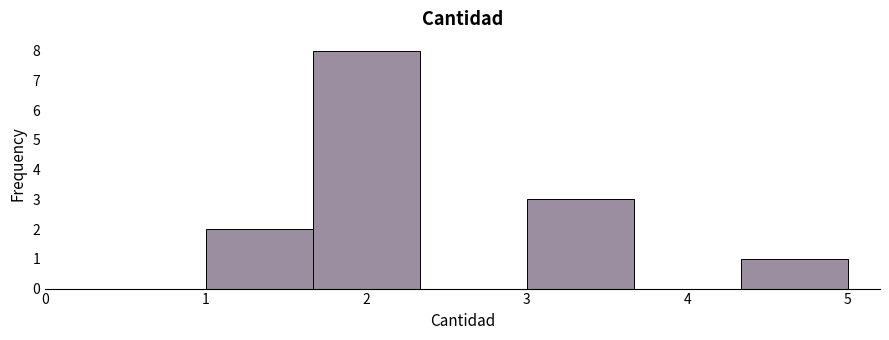

Reading left to right, list every bar in this chart as the range it spans on the x-axis followed by its height. Neither the bar edges nor the heights are printed on the chart, so give them approximately, as read against the axes.

1.0 to 1.7: 2
1.7 to 2.3: 8
2.3 to 3.0: 0
3.0 to 3.7: 3
3.7 to 4.3: 0
4.3 to 5.0: 1